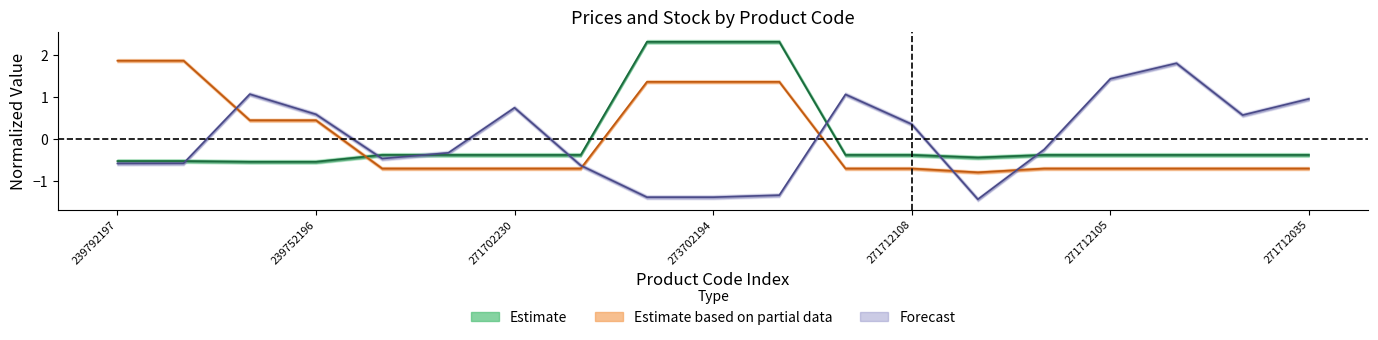

Is it true that Залишок equals -0.4 at 271712227?

False